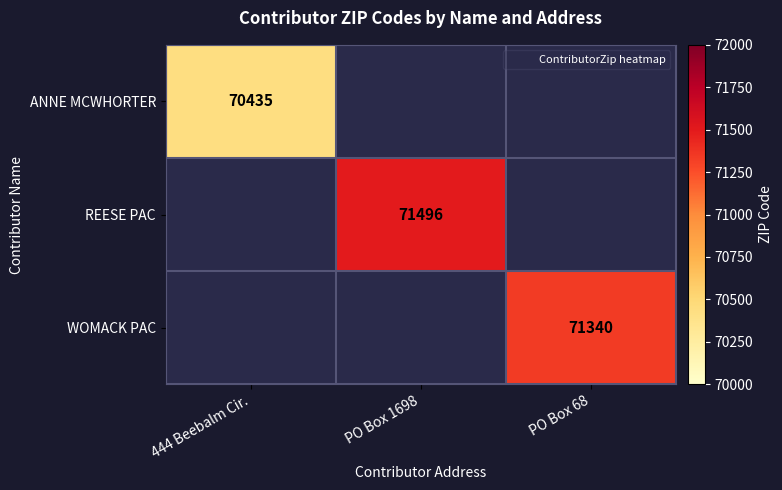

What is the maximum value shown in the chart?

71496.0